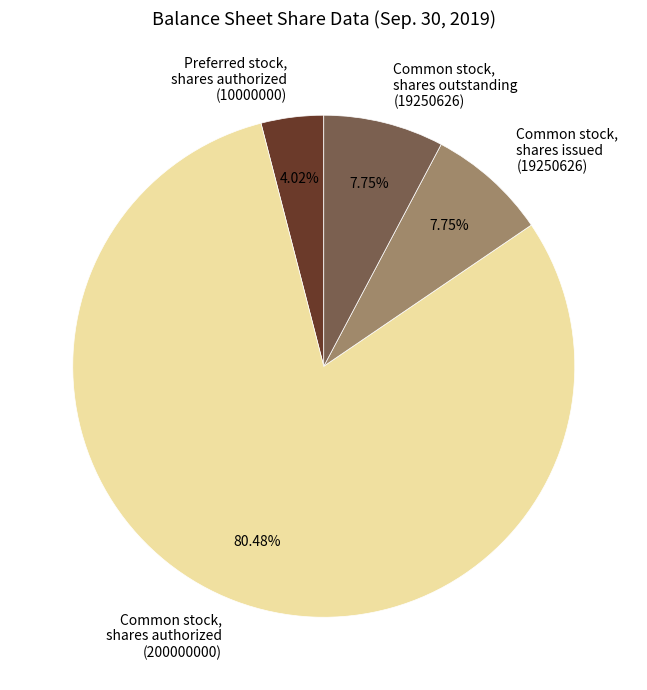

Which slice is the largest?

Common stock, shares authorized (200000000)